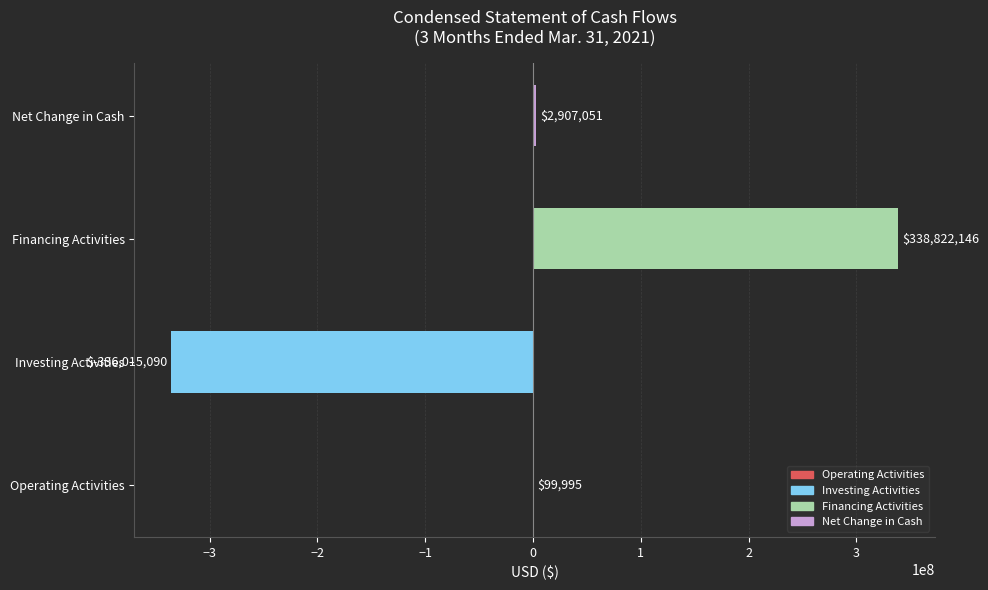

What is the average value?

1453526